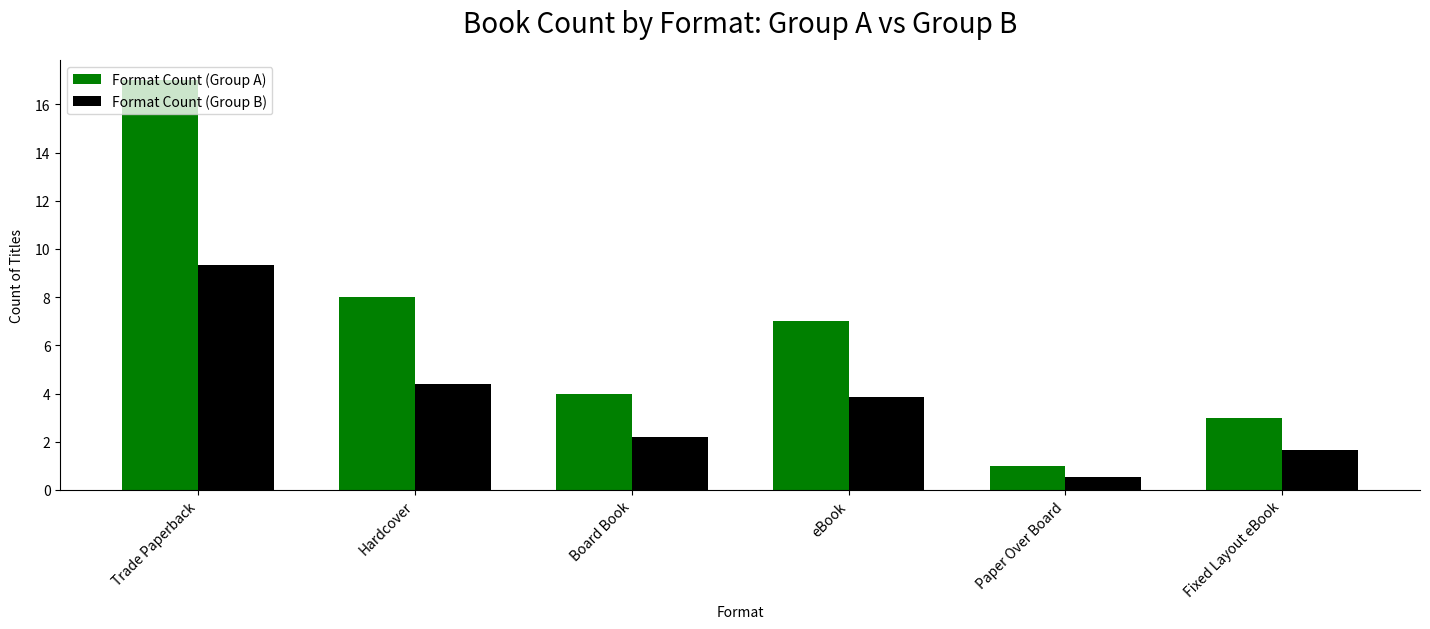

Rank the categories by Format Count (Group B) value from highest to lowest.

Trade Paperback, Hardcover, eBook, Board Book, Fixed Layout eBook, Paper Over Board